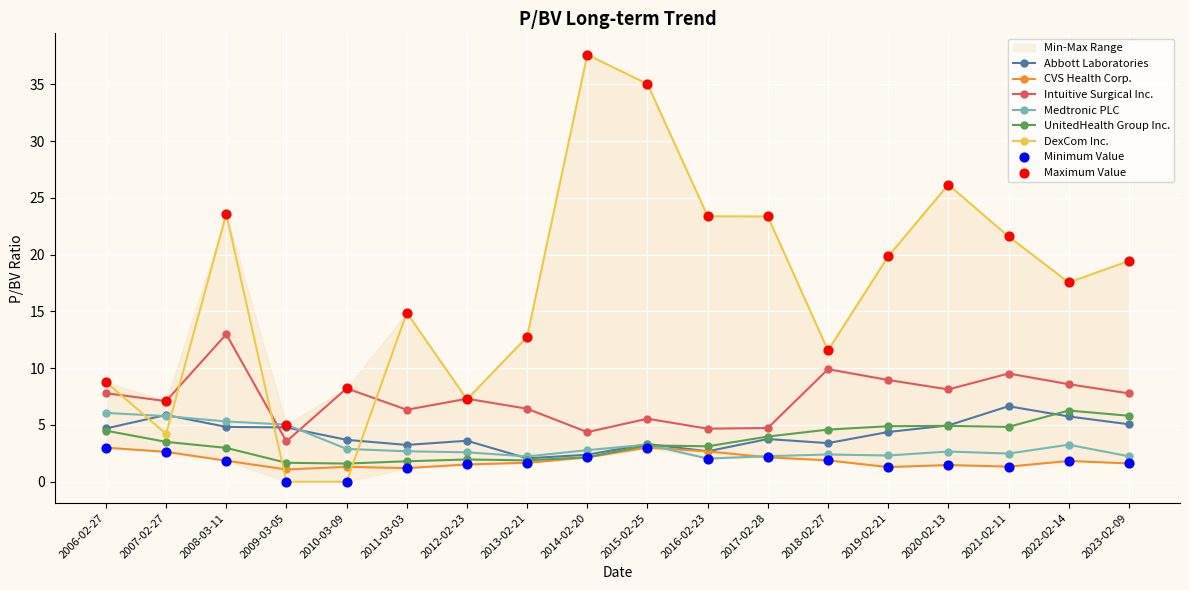

At which category is the sum across all series the highest?

2015-02-25